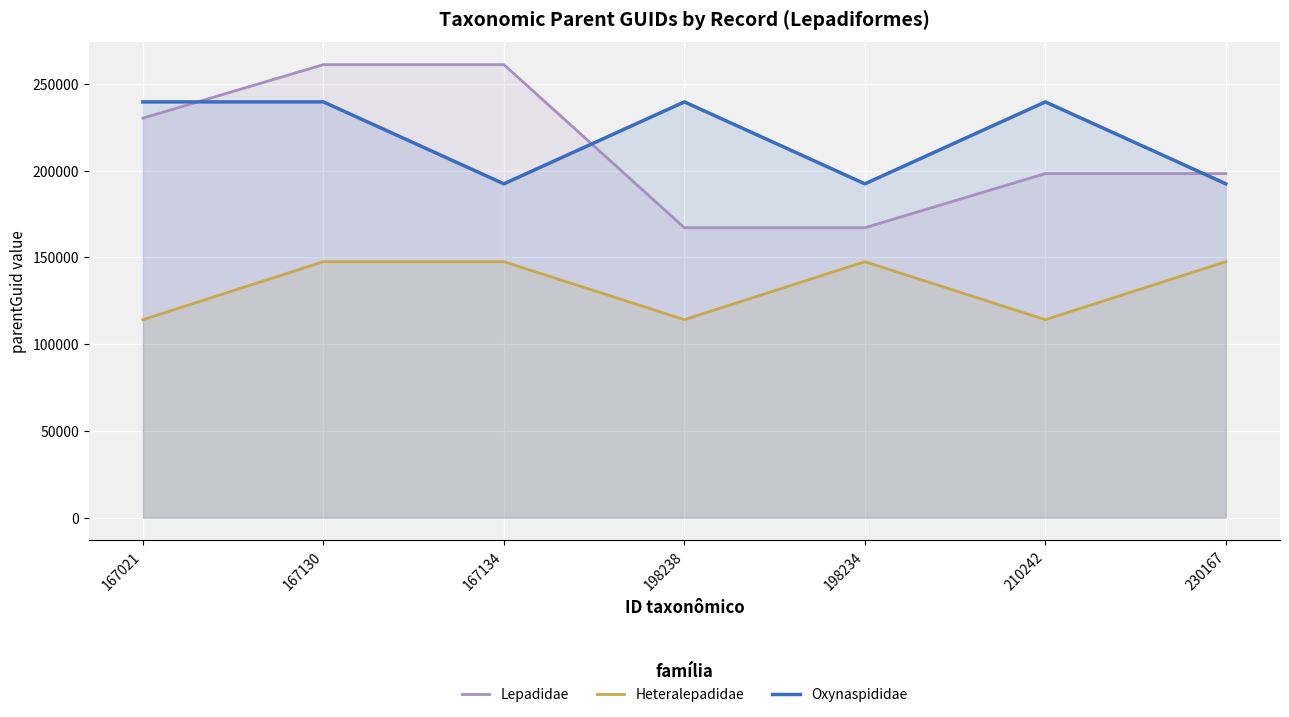

What are all the series names shown in the legend?

Lepadidae, Heteralepadidae, Oxynaspididae